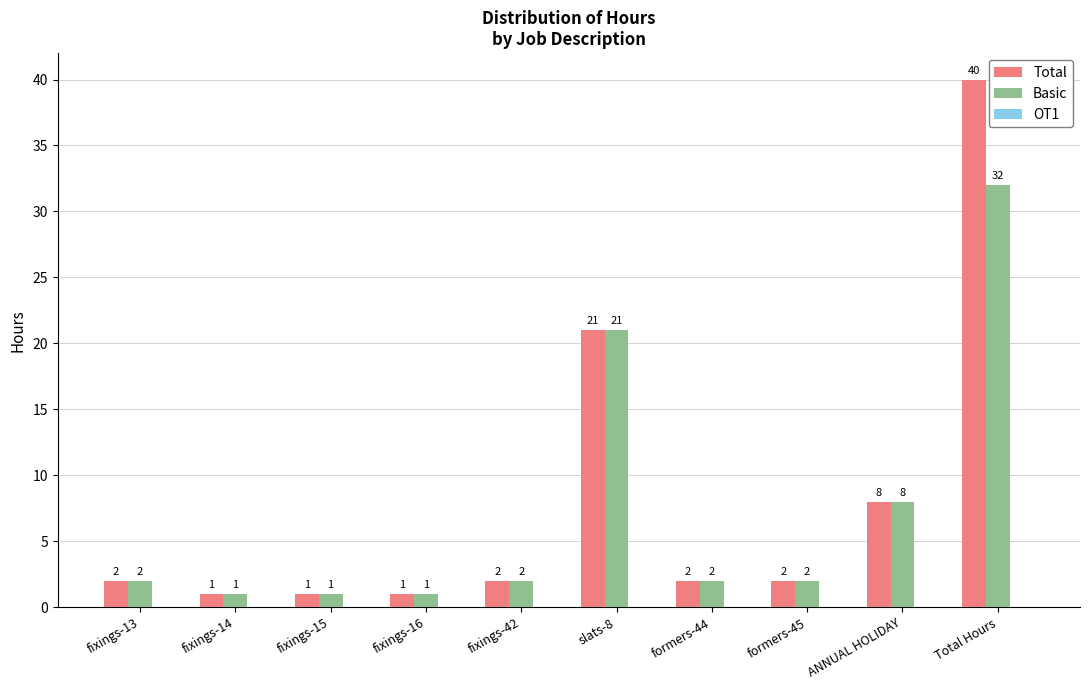

What position from the left is formers-44?

7